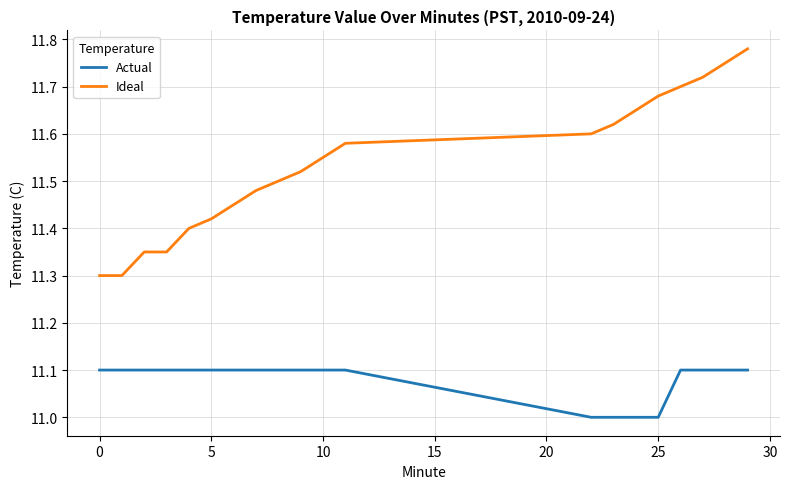

What are all the series names shown in the legend?

Actual, Ideal